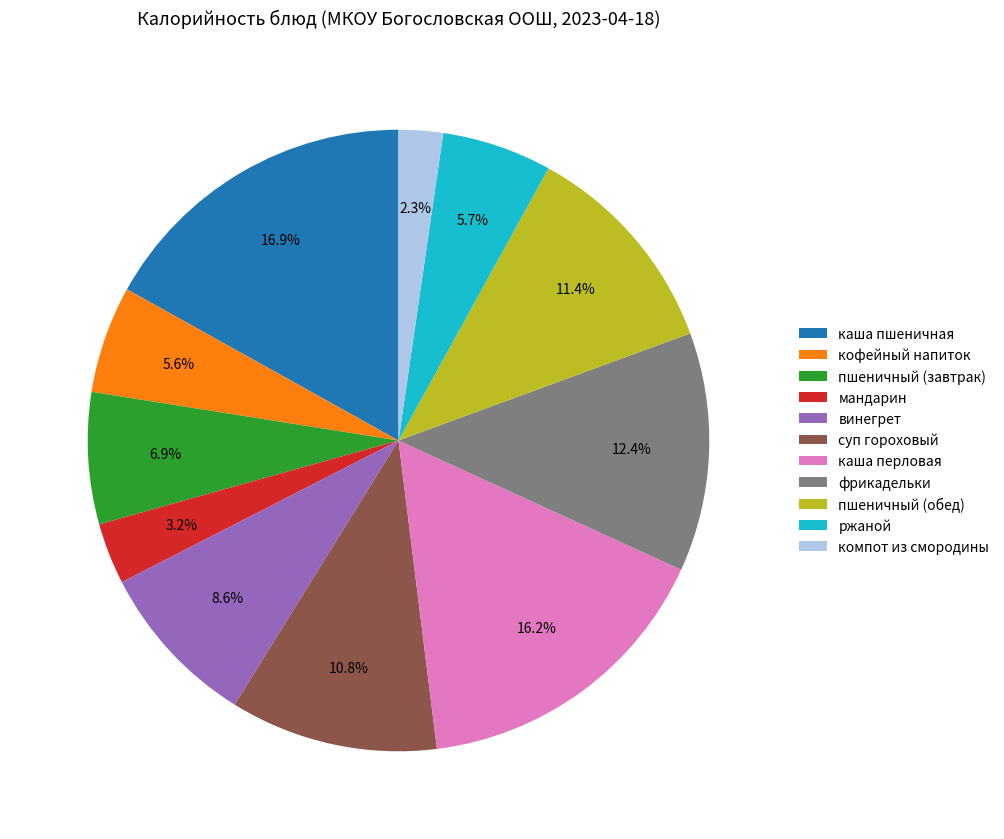

To the nearest percent, what is the average slice percentage?

9%